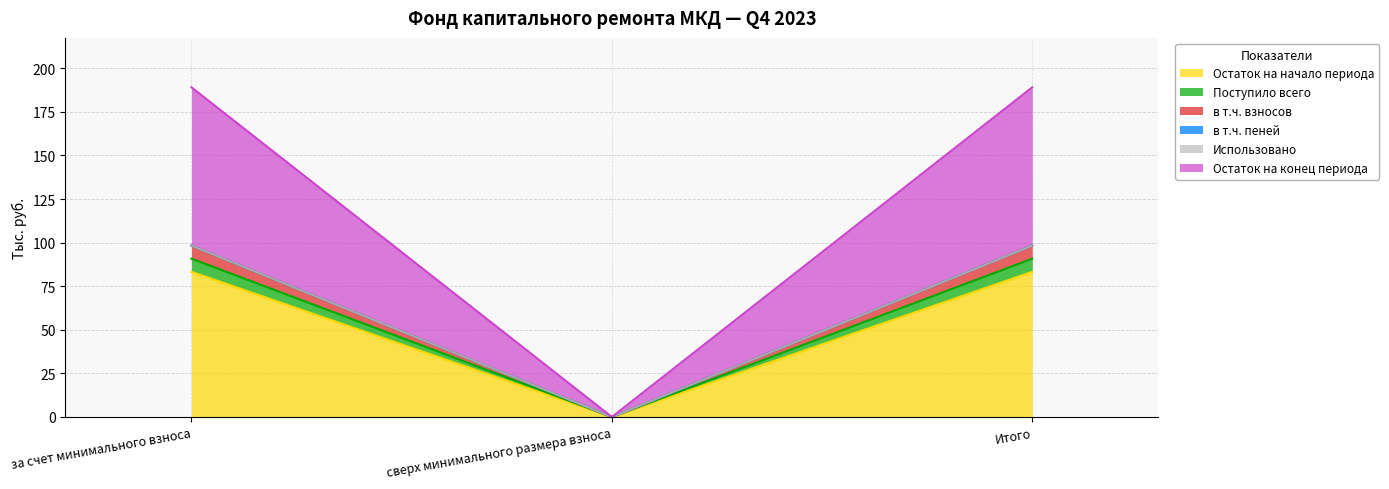

The value of Остаток на начало периода at Итого is 142.3. True or false?

False